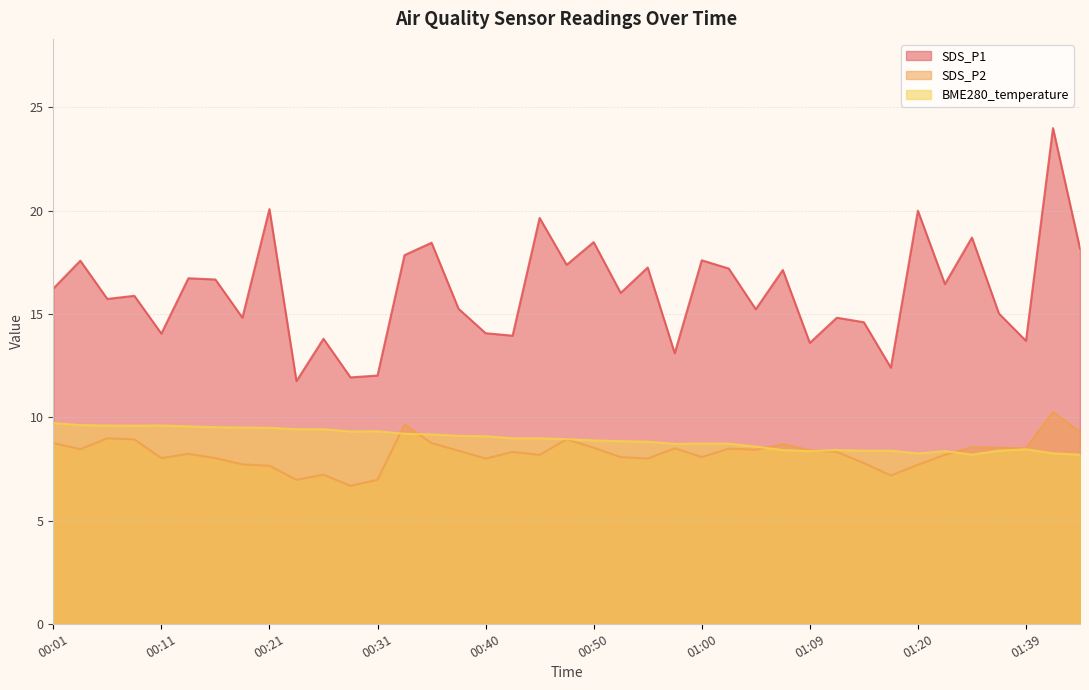

What is the difference between the SDS_P2 values at 00:38 and 01:20?

0.7